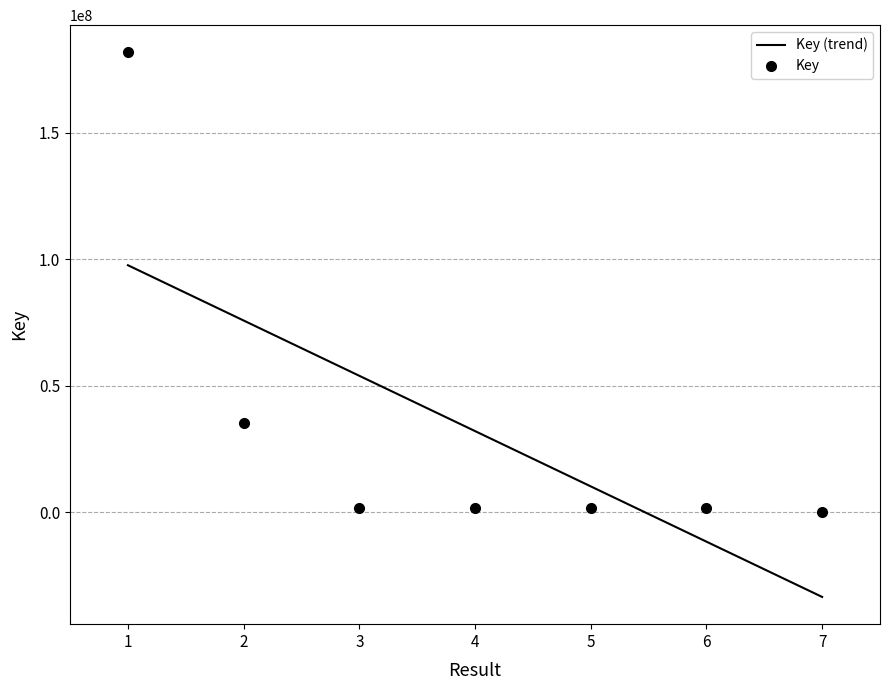

At which category does the chart reach its peak across all series?

1